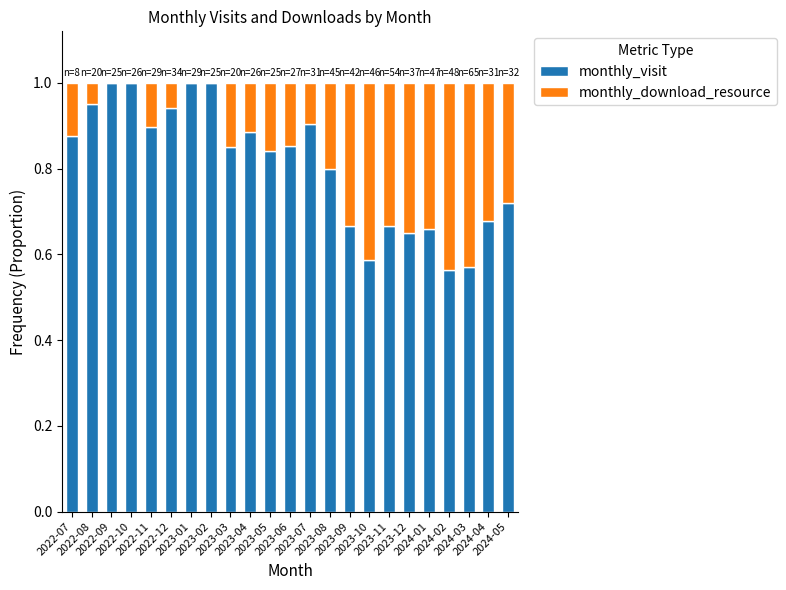

What is the sum of all monthly_visit values?

18.5